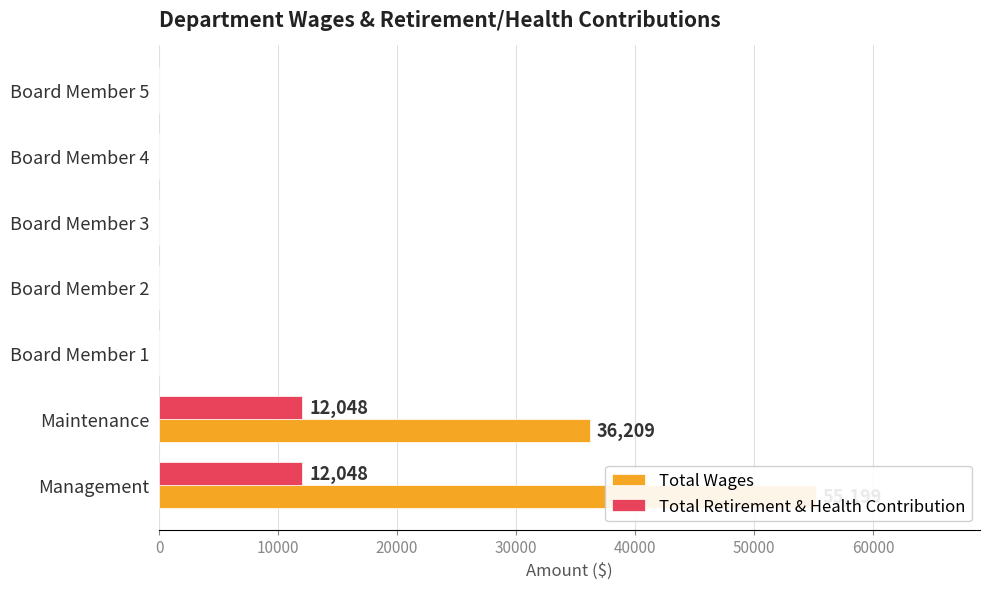

Does the chart contain any negative values?

No